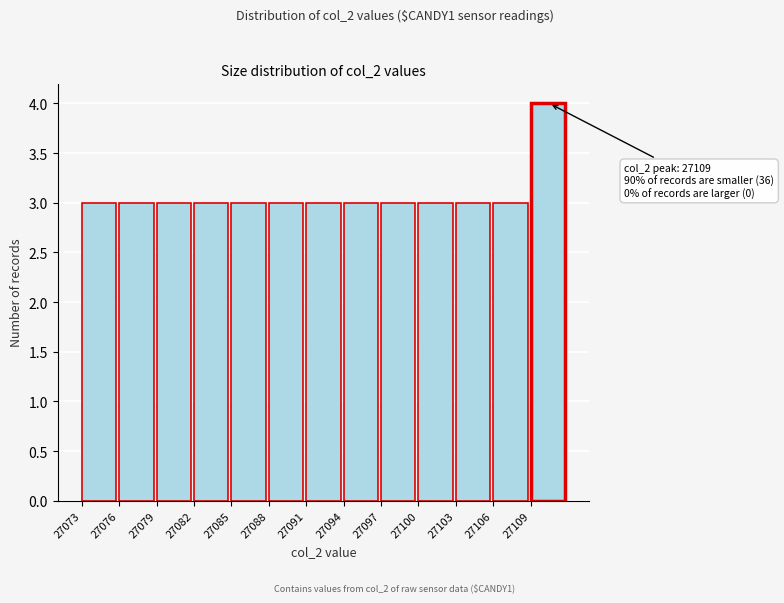

Over which range of the x-axis is the bar tallest?

27109 to 27112